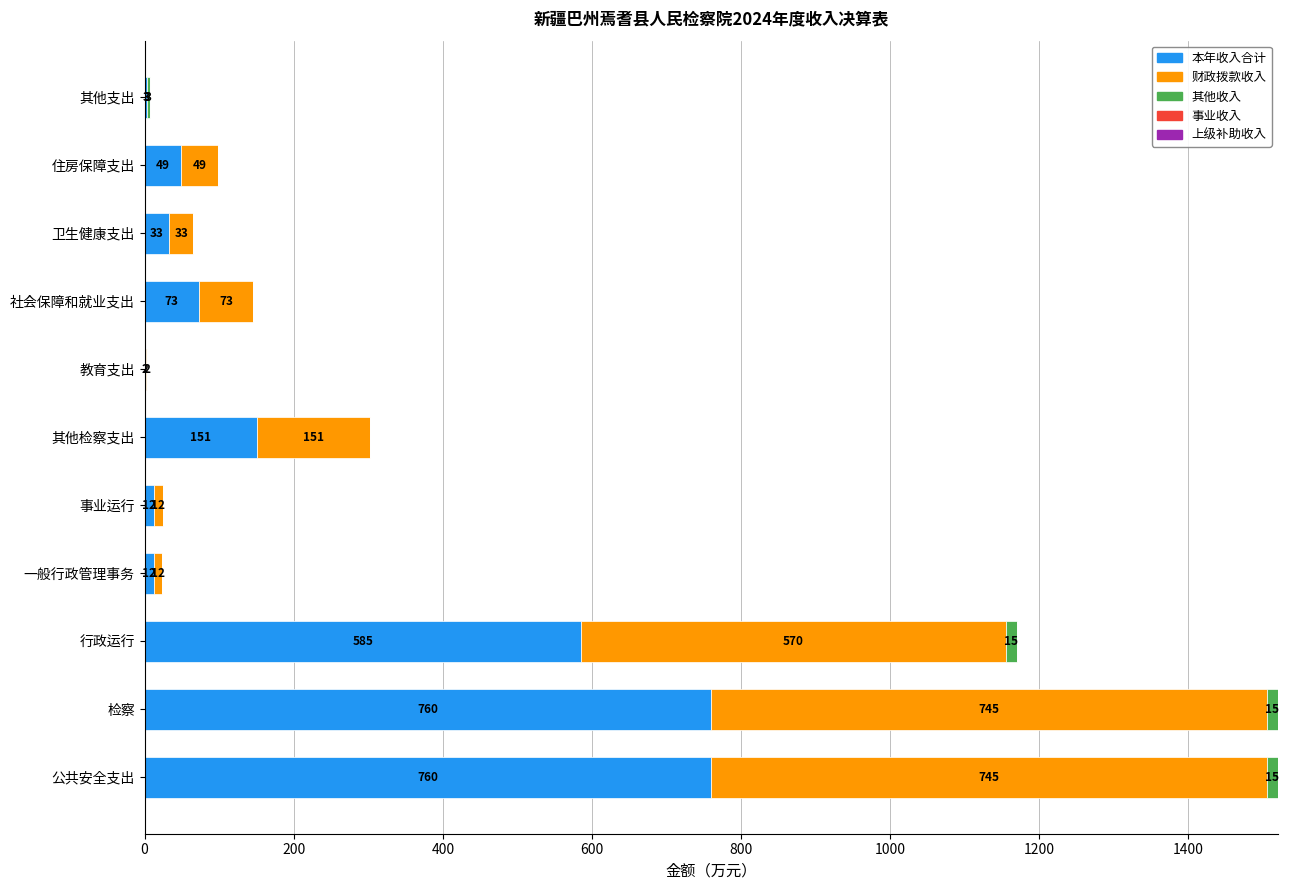

The 本年收入合计 series shows 1298.5 at 公共安全支出. True or false?

False